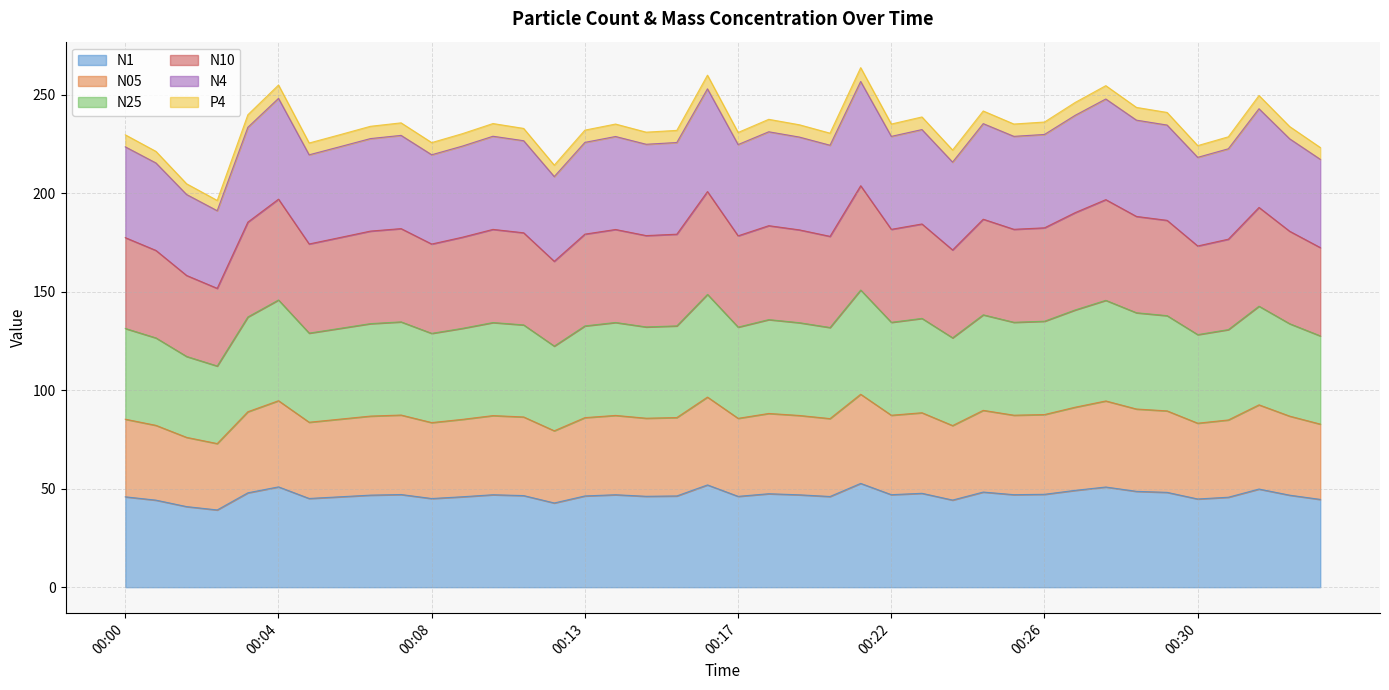

What is the spread (max minus min) of values at 00:02?

163.8